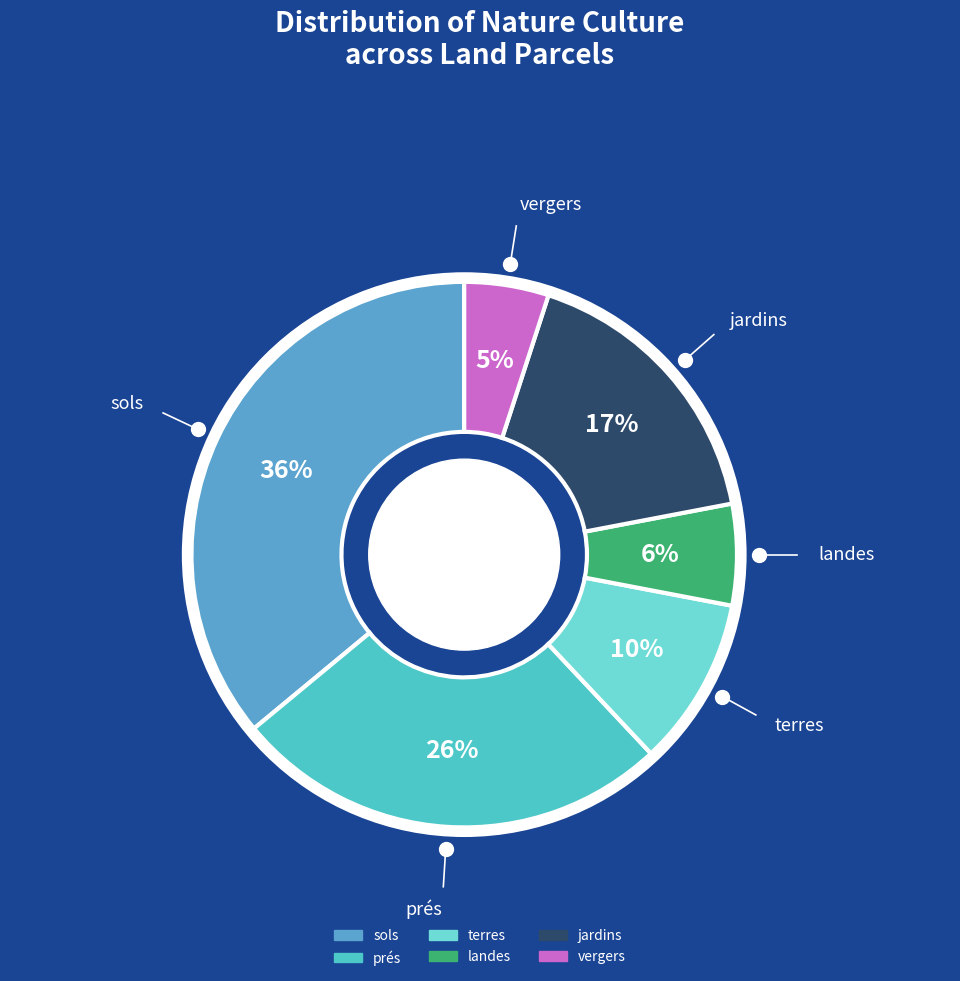

How many slices are in this pie chart?

6